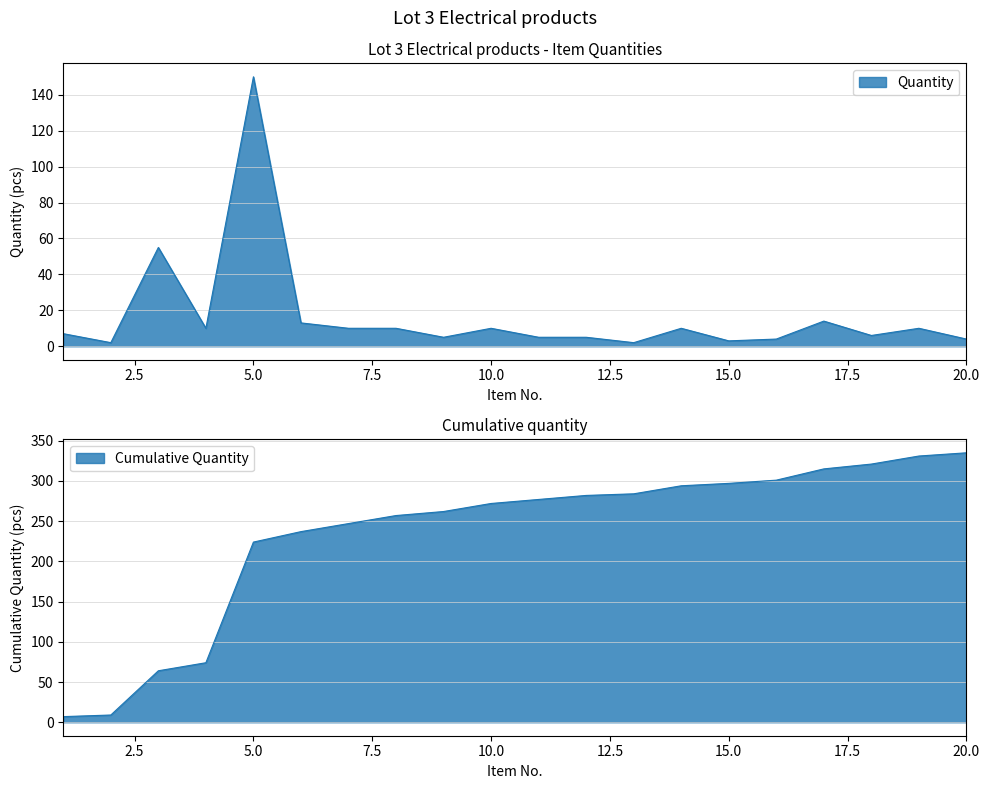

At which label is the value closest to 76?

3